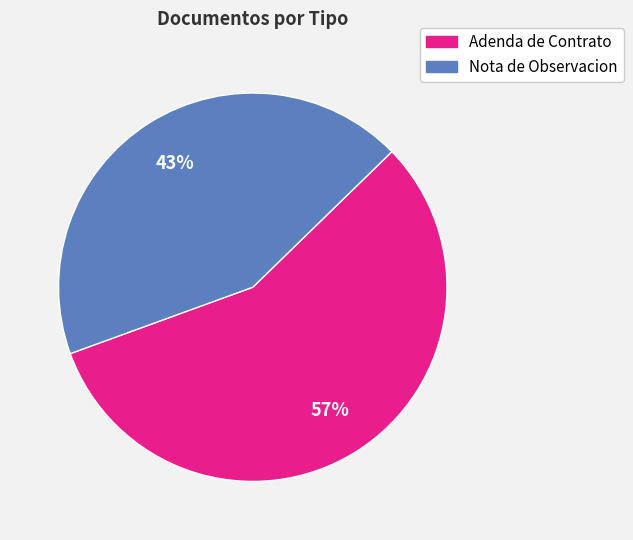

Is there a majority slice in this chart?

Yes